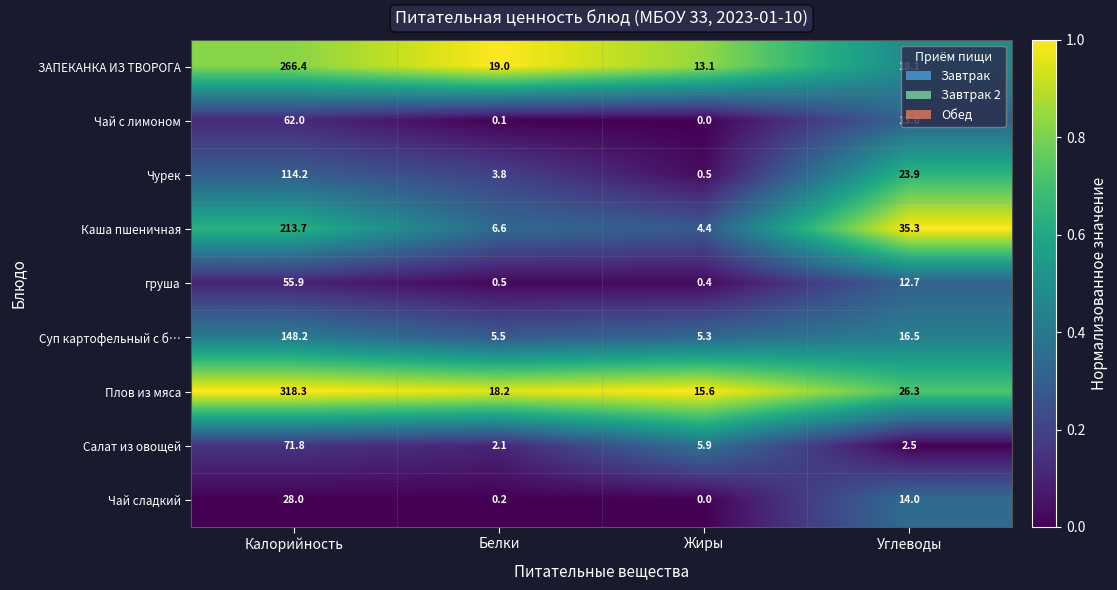

Which label corresponds to the smallest value in the chart?

Жиры